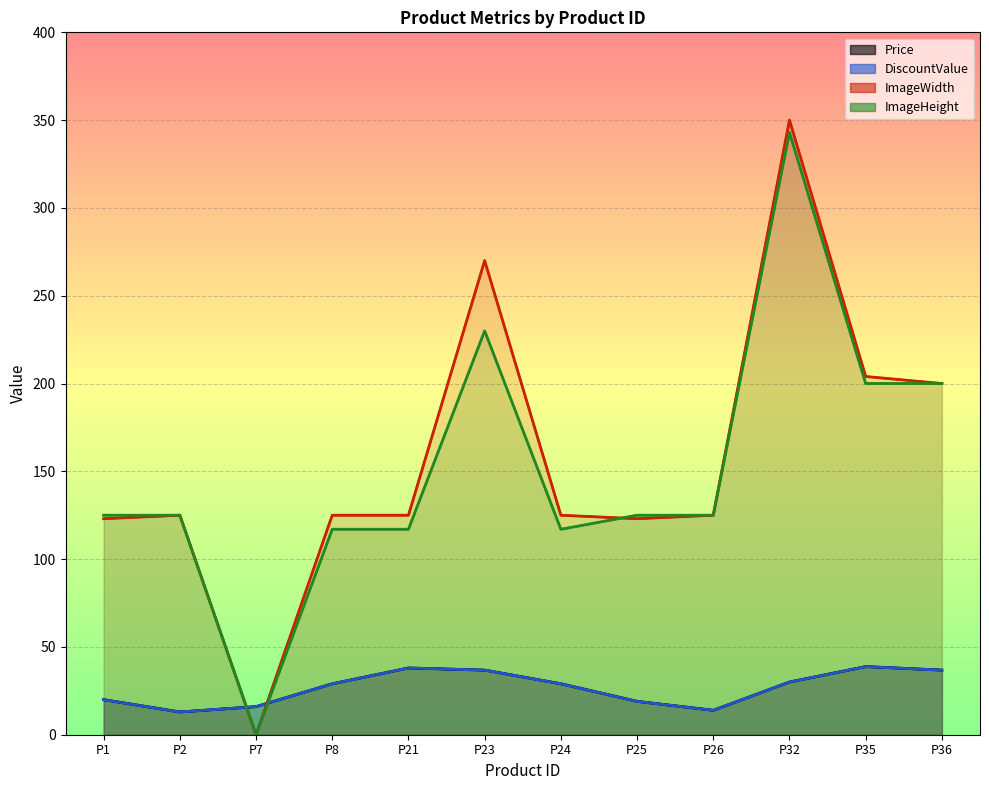

The value of DiscountValue at P2 is 12.9. True or false?

True